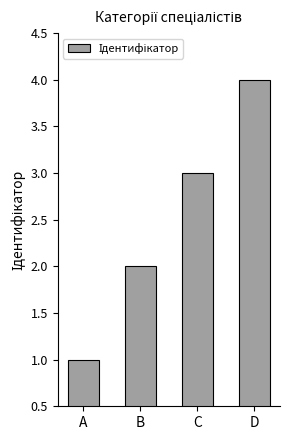

Between B and A, which is larger?

B